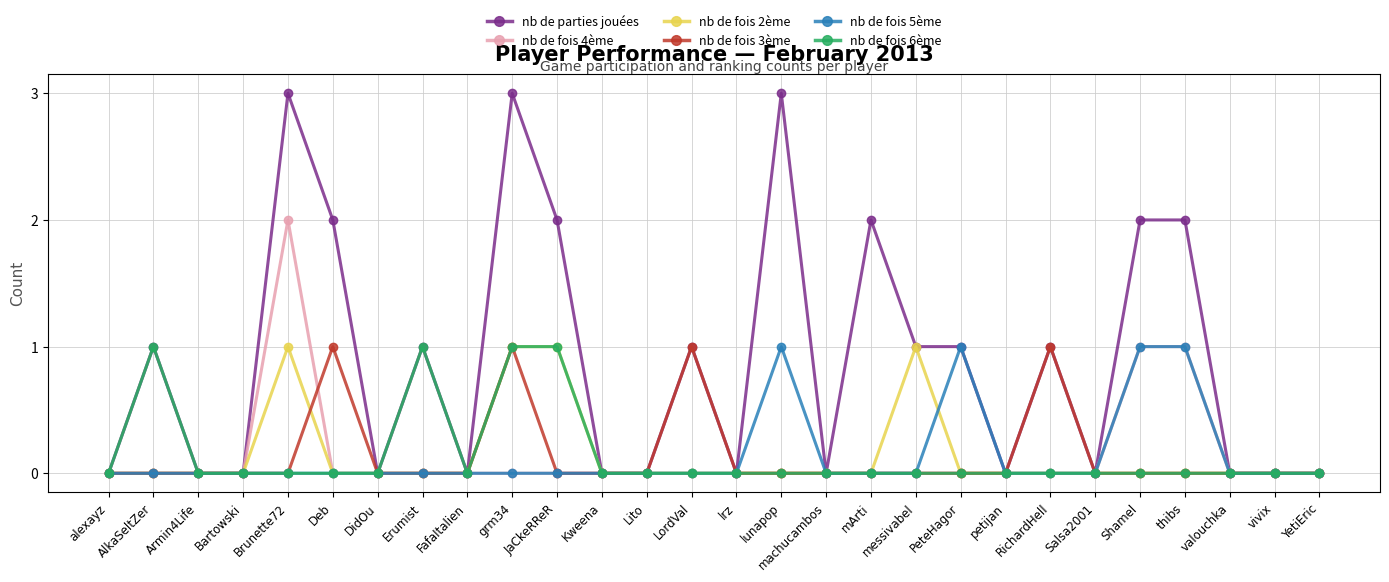

The nb de fois 2ème series shows 1 at grm34. True or false?

True